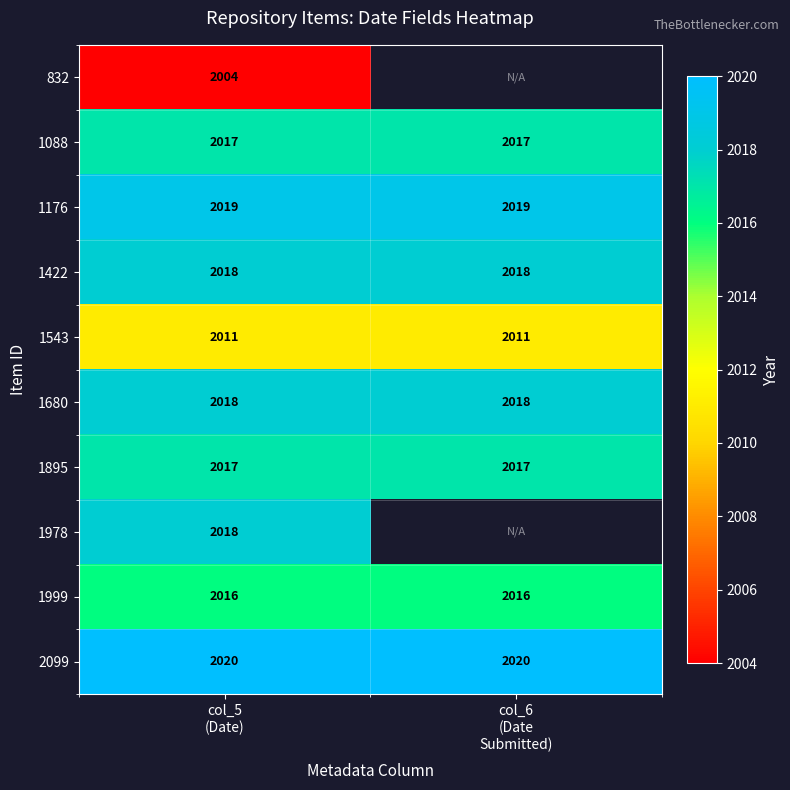

What is the highest value of the 1680 series?

2018